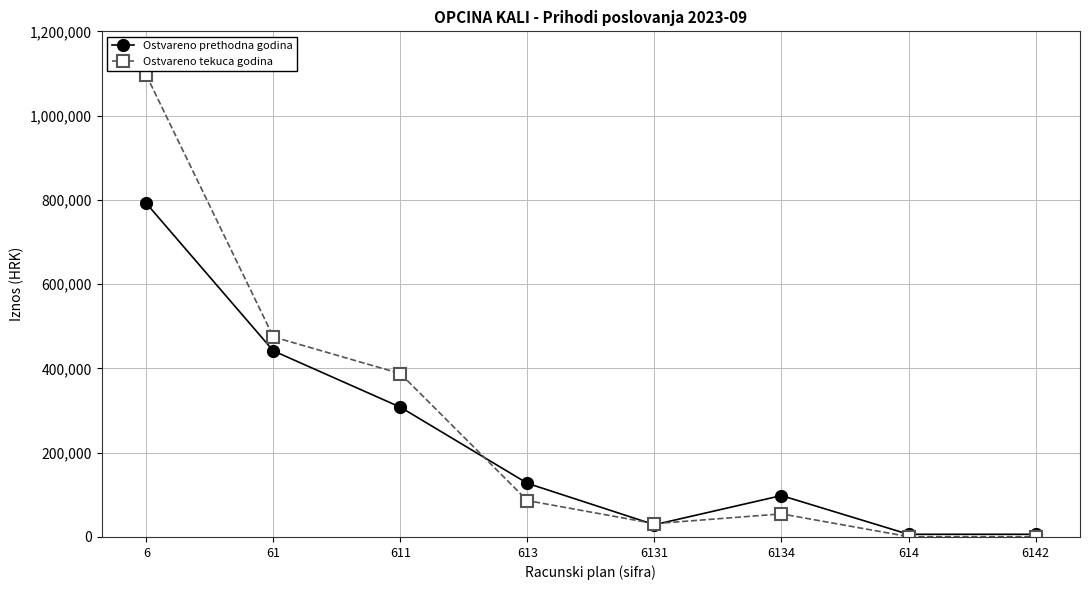

How many values in the Ostvareno prethodna godina series exceed 127329?

4